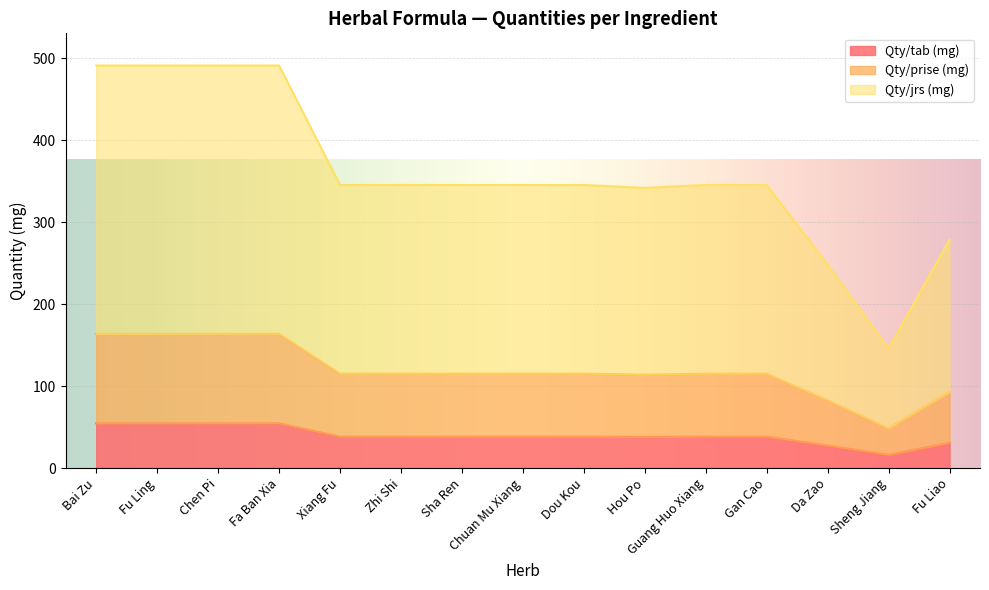

Reading right to left, list all the values displayed in this chart.

Qty/tab (mg): Fu Liao=31.0	Sheng Jiang=16.2	Da Zao=27.6	Gan Cao=38.4	Guang Huo Xiang=38.4	Hou Po=38.0	Dou Kou=38.4	Chuan Mu Xiang=38.4	Sha Ren=38.4	Zhi Shi=38.4	Xiang Fu=38.4	Fa Ban Xia=54.6	Chen Pi=54.6	Fu Ling=54.6	Bai Zu=54.6
Qty/prise (mg): Fu Liao=93.0	Sheng Jiang=48.6	Da Zao=82.8	Gan Cao=115.2	Guang Huo Xiang=115.2	Hou Po=114.0	Dou Kou=115.2	Chuan Mu Xiang=115.2	Sha Ren=115.2	Zhi Shi=115.2	Xiang Fu=115.2	Fa Ban Xia=163.8	Chen Pi=163.8	Fu Ling=163.8	Bai Zu=163.8
Qty/jrs (mg): Fu Liao=279.0	Sheng Jiang=145.8	Da Zao=248.4	Gan Cao=345.6	Guang Huo Xiang=345.6	Hou Po=342.0	Dou Kou=345.6	Chuan Mu Xiang=345.6	Sha Ren=345.6	Zhi Shi=345.6	Xiang Fu=345.6	Fa Ban Xia=491.4	Chen Pi=491.4	Fu Ling=491.4	Bai Zu=491.4